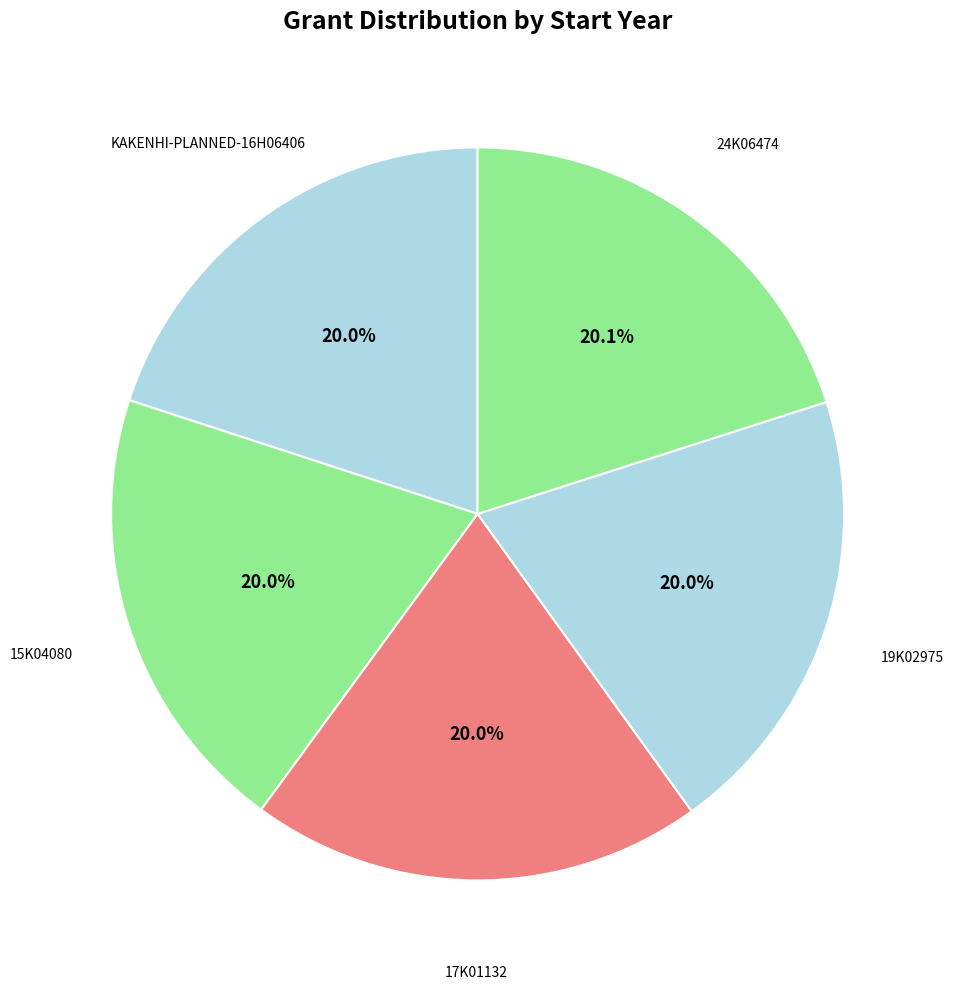

What is the ratio of the value at KAKENHI-PLANNED-16H06406 to the value at 17K01132?

1.0